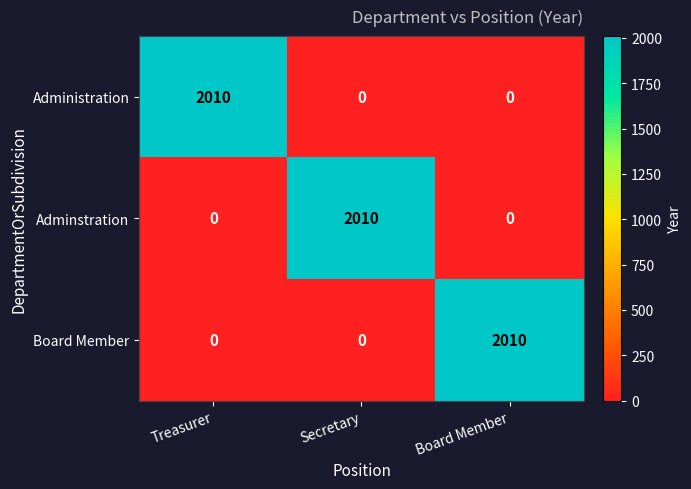

Which category has the highest value in the Board Member series?

Board Member